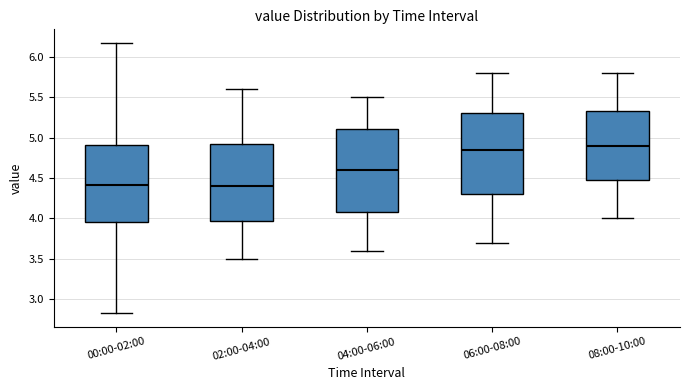

Which box has the highest median line?

08:00-10:00